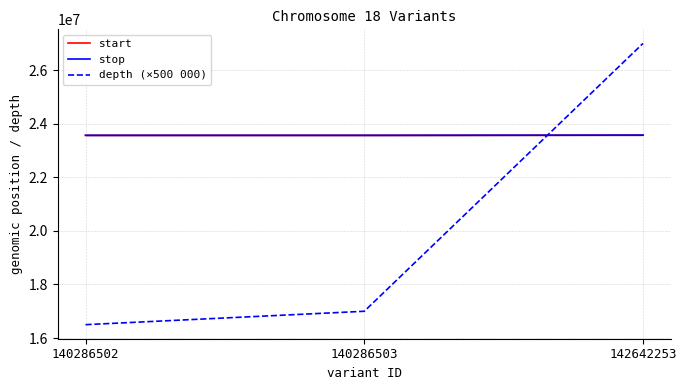

Reading left to right, list all the values displayed in this chart.

start: 140286502=23568191	140286503=23568214	142642253=23575306
stop: 140286502=23568192	140286503=23568215	142642253=23575307
depth (×500 000): 140286502=16500000	140286503=17000000	142642253=27000000